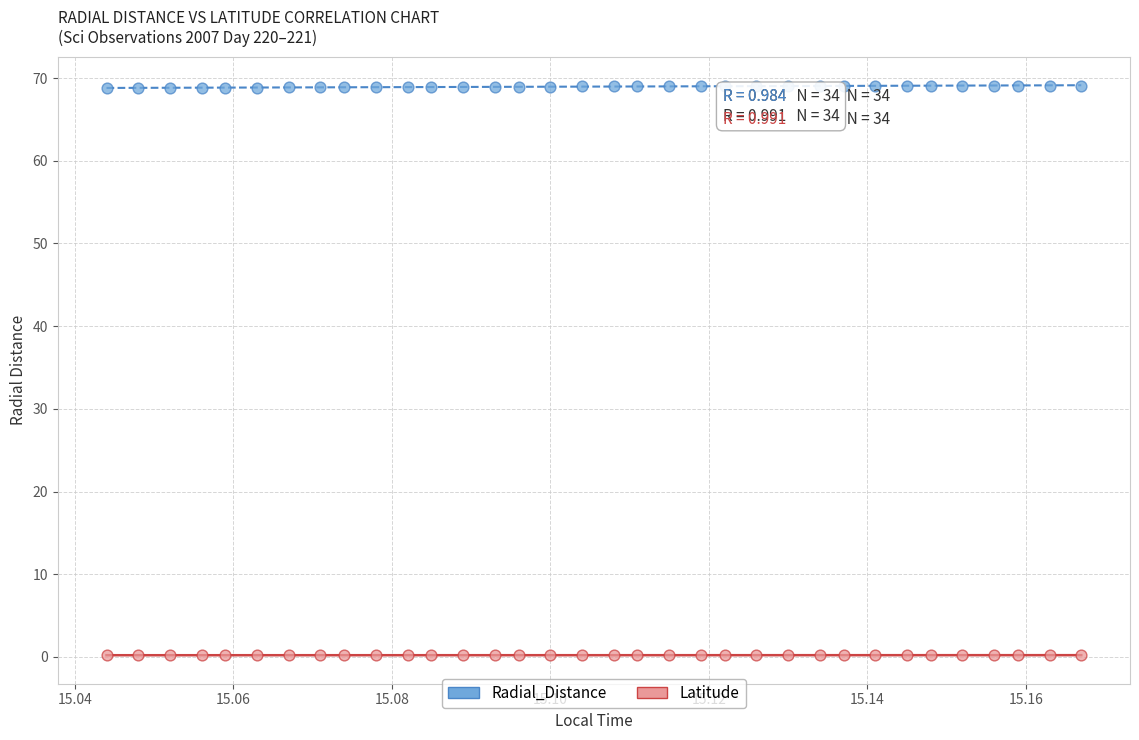

Across all data points, what is the range of Y values (max minus min)?

68.9